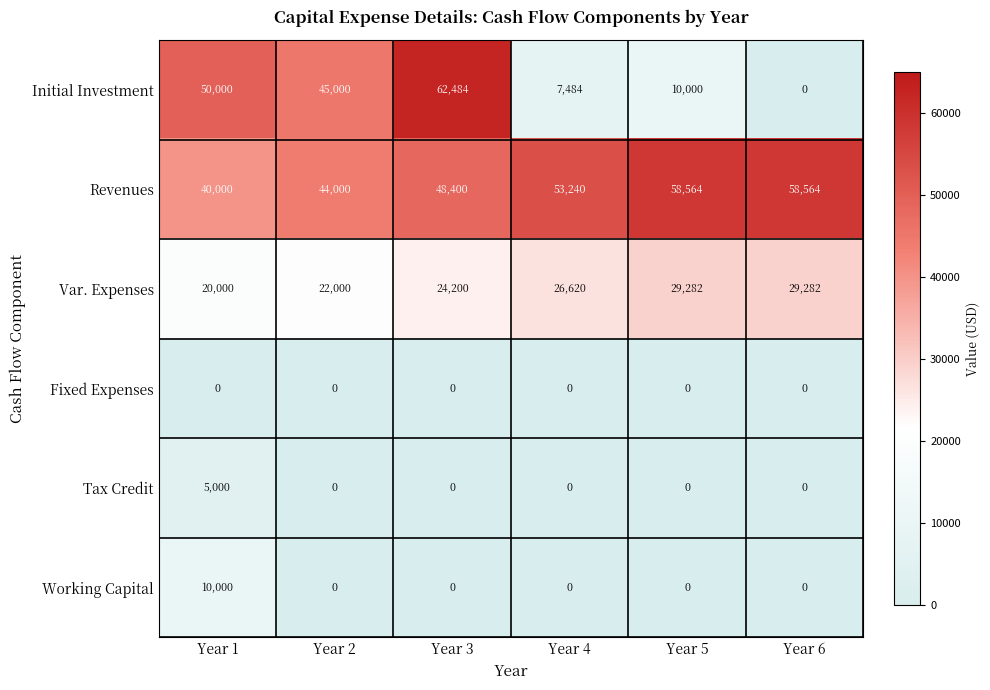

What is the minimum value for Revenues?

40000